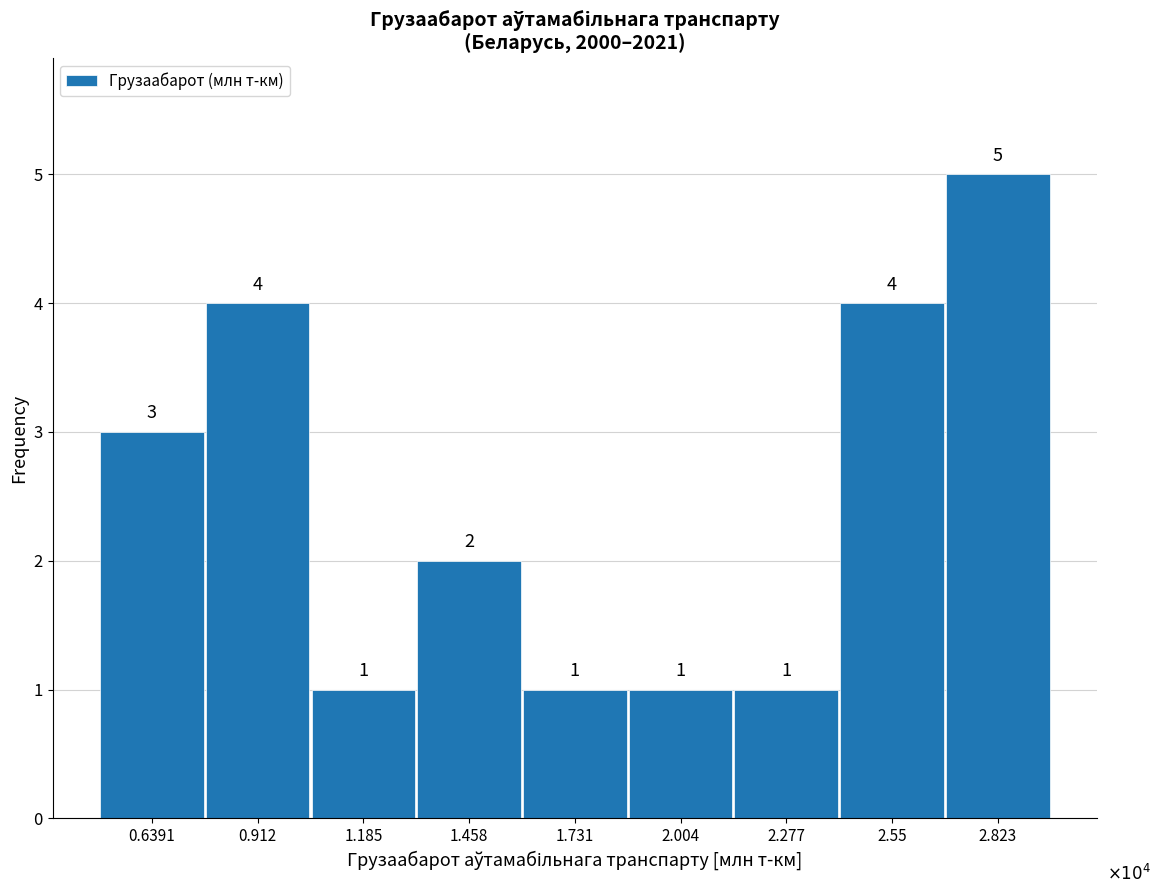

Reading right to left, list all the values displayed in this chart.

5	4	1	1	1	2	1	4	3